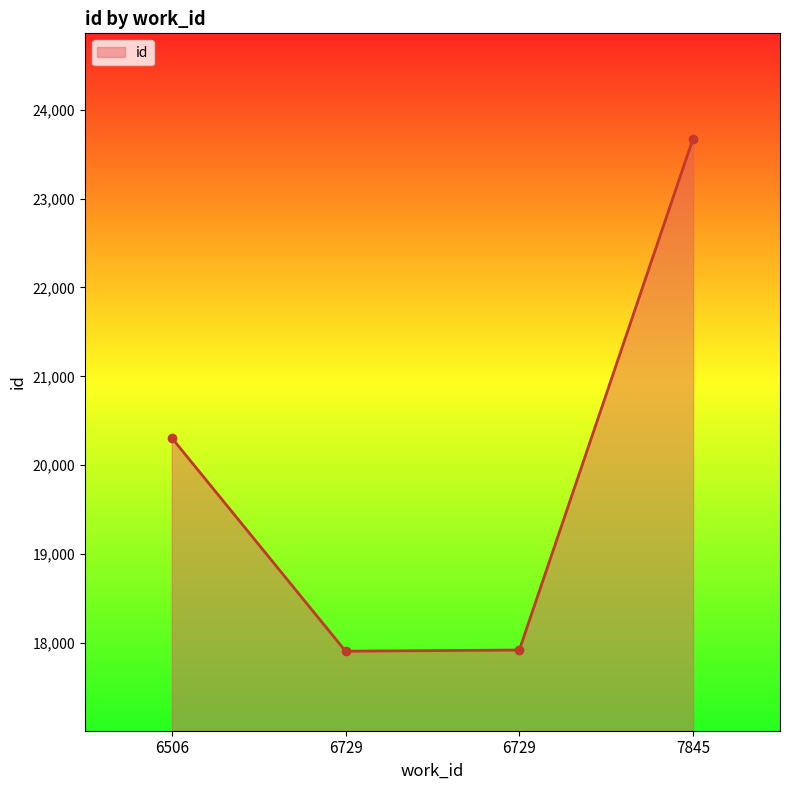

Approximately how many times larger is the value at 6729 compared to 7845?

0.8